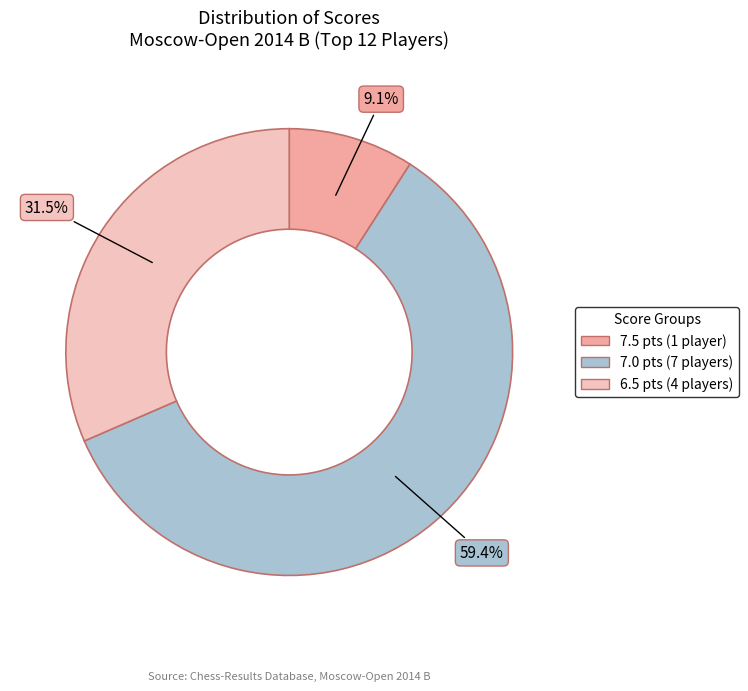

Is there a majority slice in this chart?

Yes